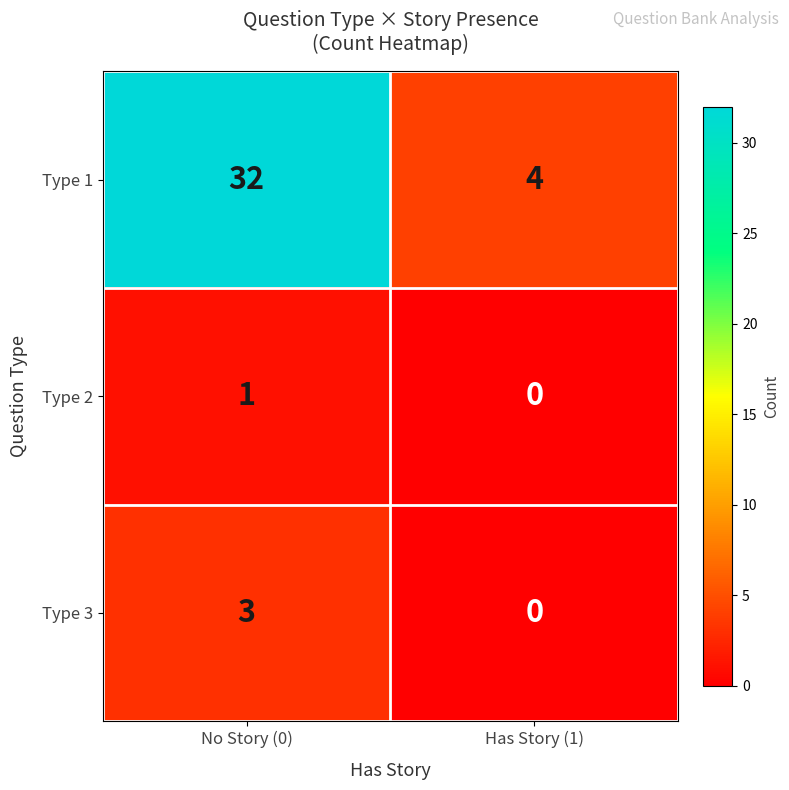

At which label is Type 3 closest to 1?

Has Story (1)